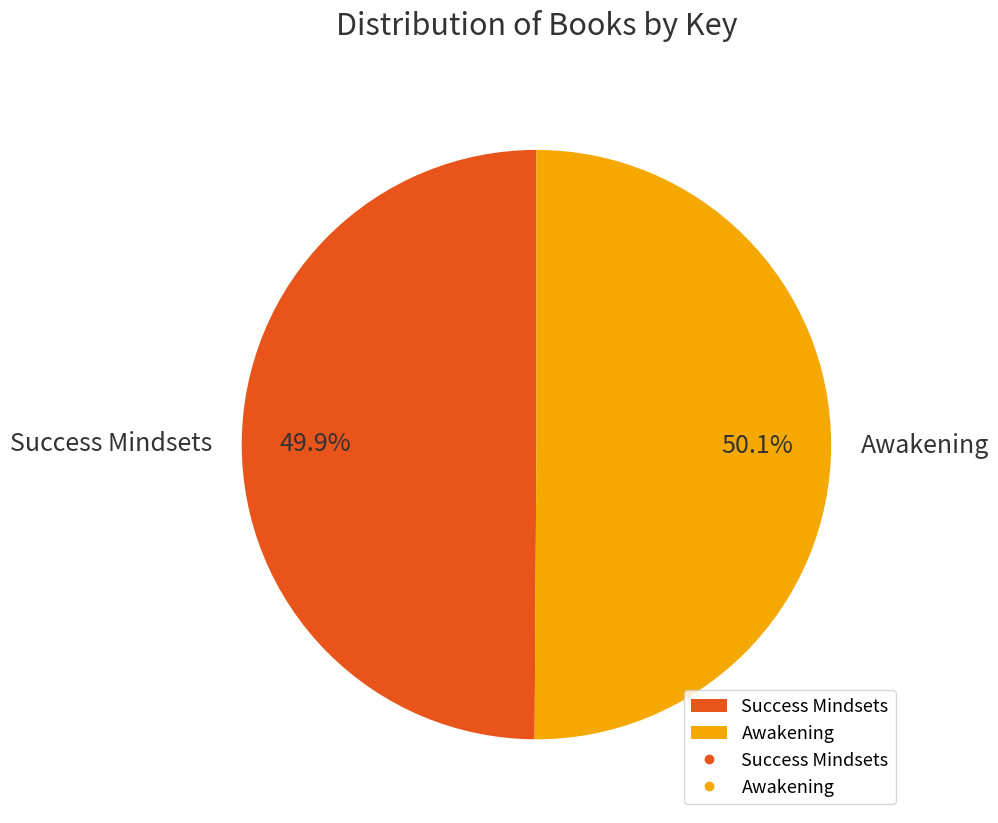

What is the ratio of the value at Awakening to the value at Success Mindsets?

1.0